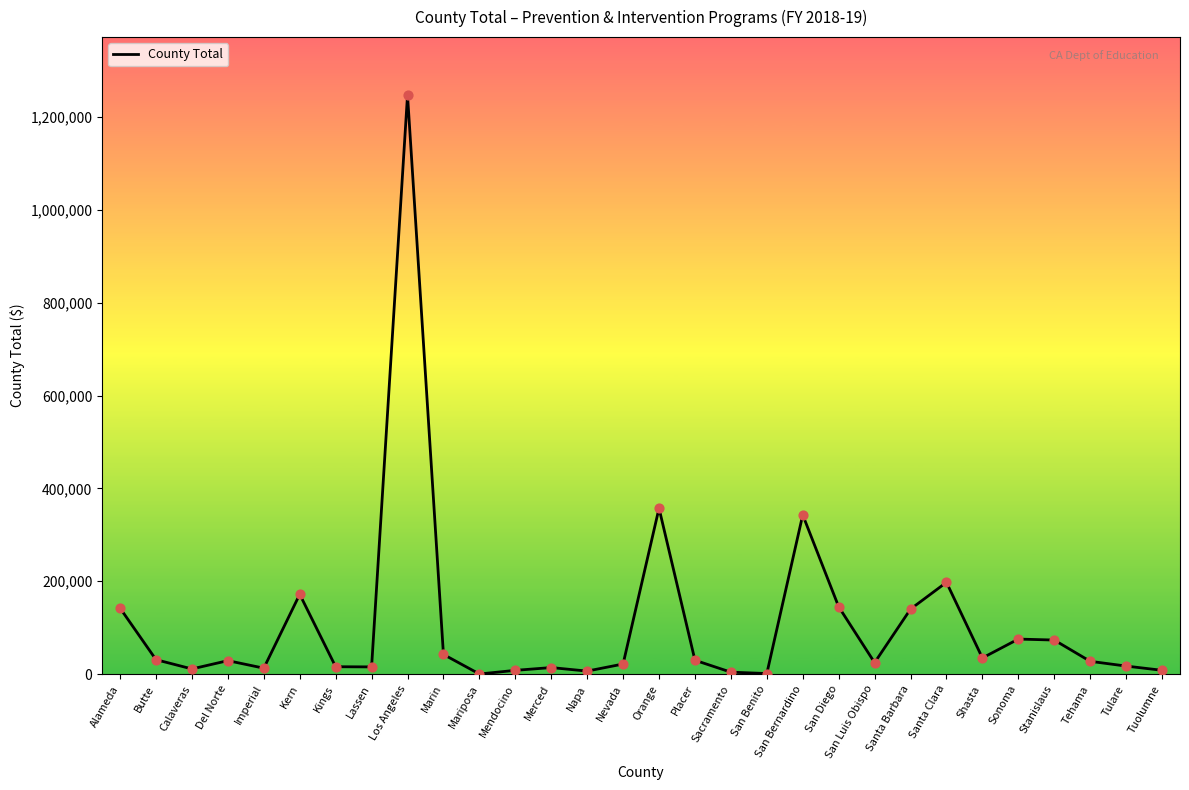

Between Marin and Los Angeles, which is larger?

Los Angeles